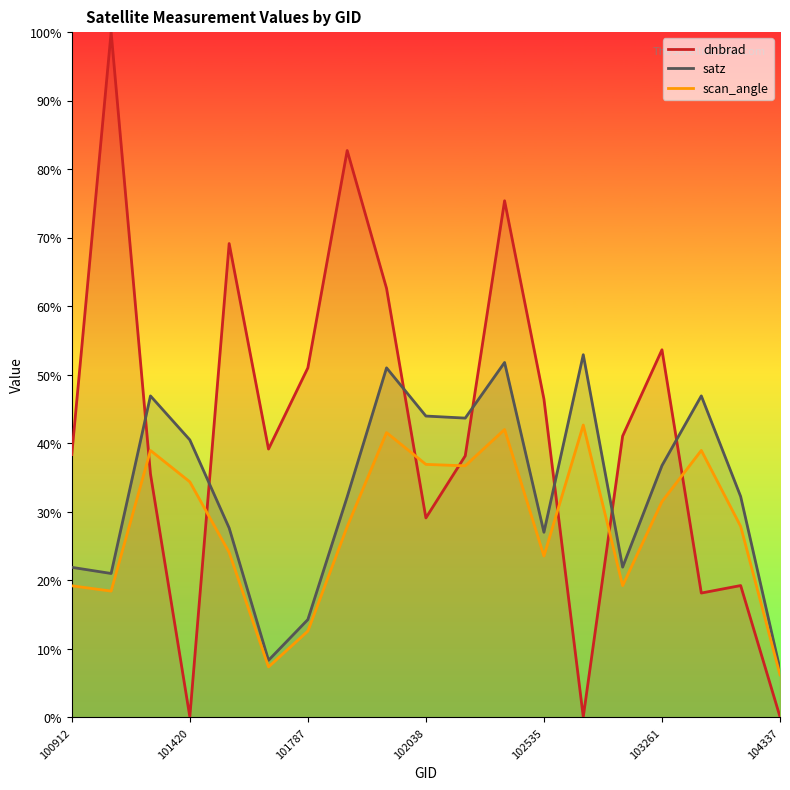

Count the number of data series in this chart.

3